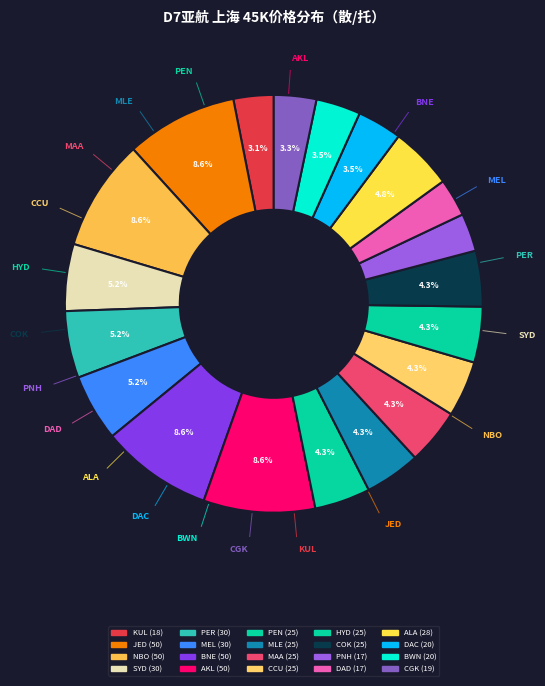

How many slices are in this pie chart?

20